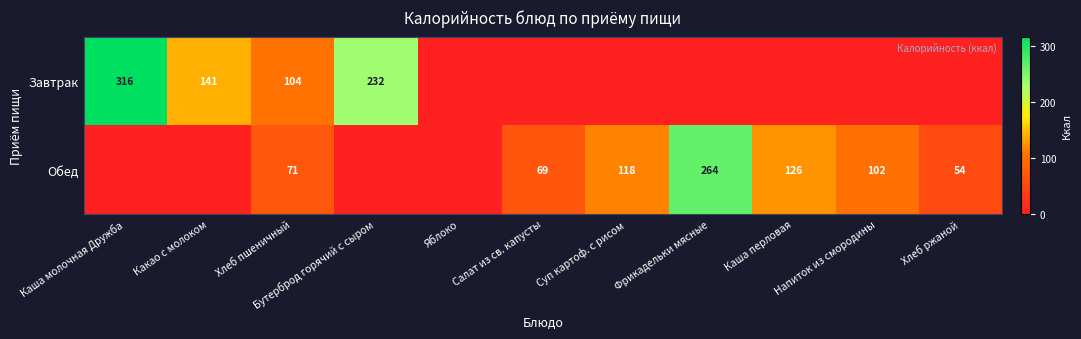

What is the sum of the Завтрак values at Какао с молоком and Бутерброд горячий с сыром?

373